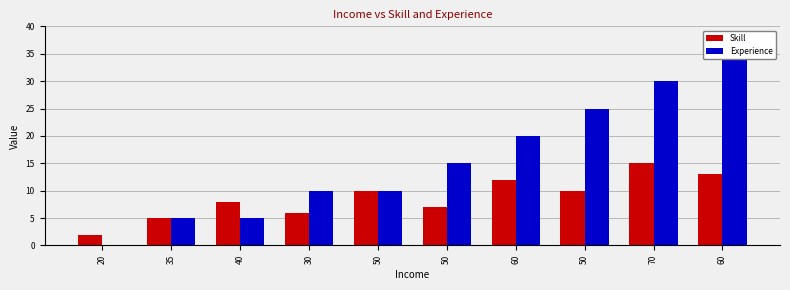

At which label is Experience closest to 17?

50